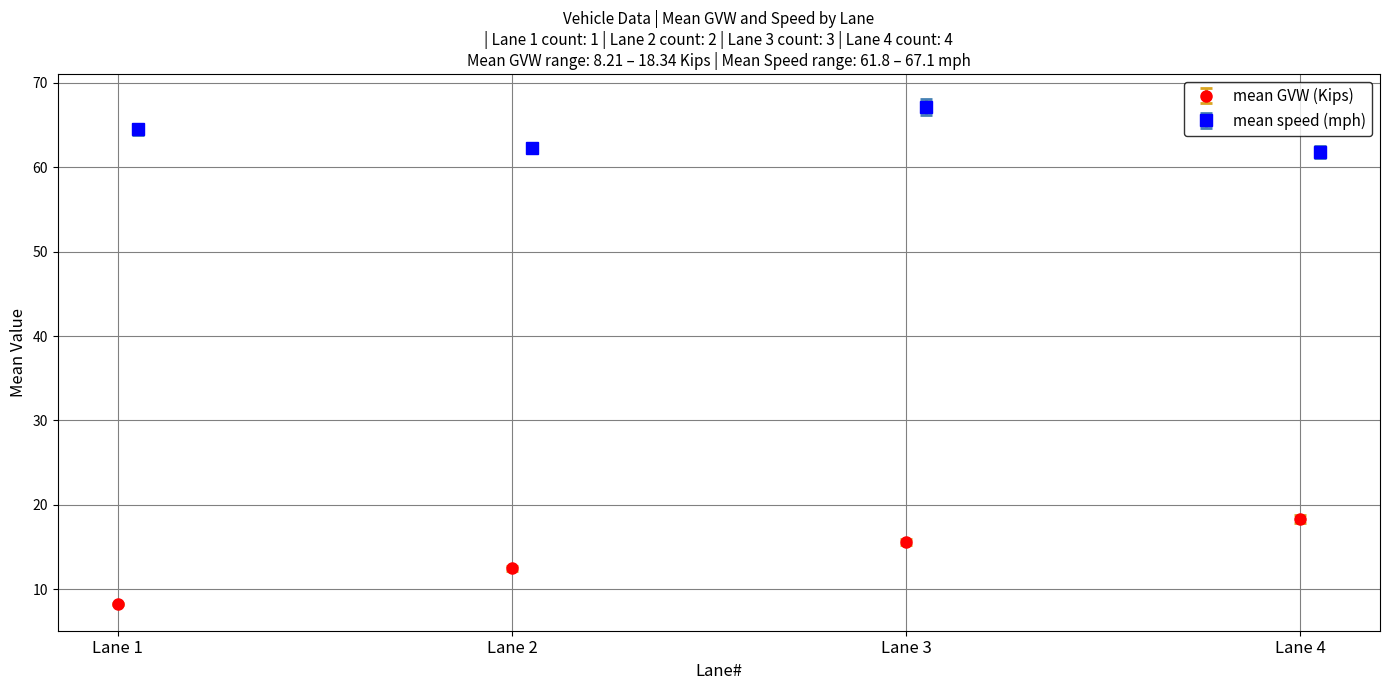

Between Lane 1 and Lane 2, which series saw the biggest shift?

mean_GVW